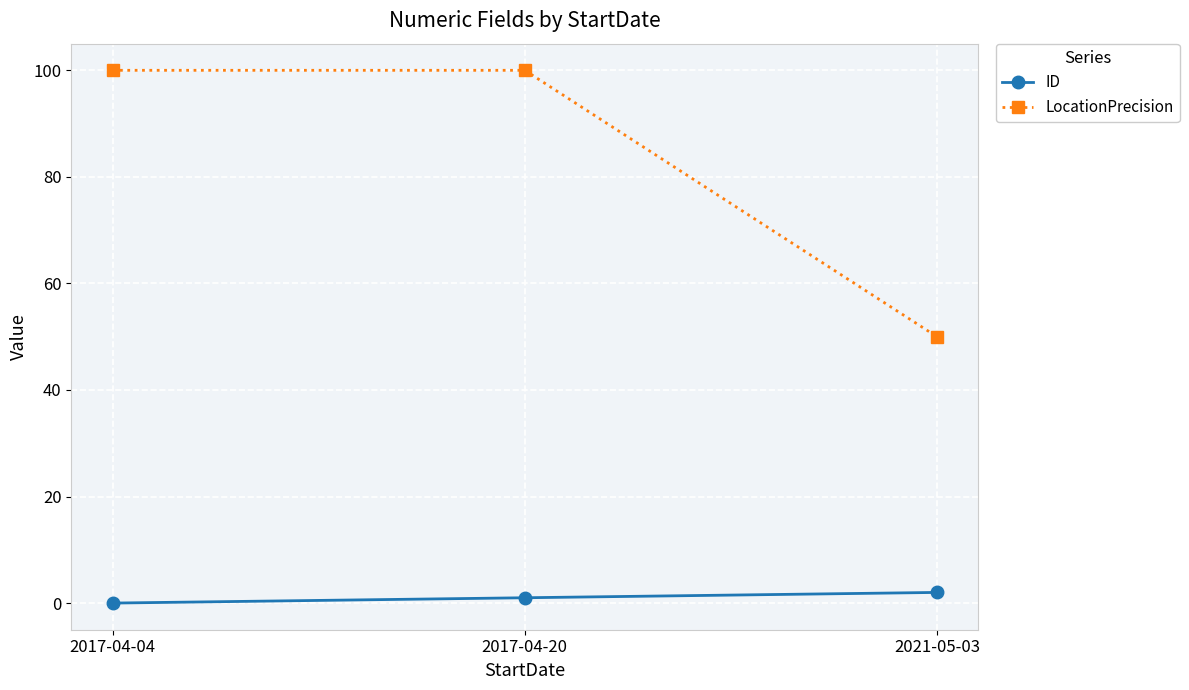

The LocationPrecision series shows 43 at 2017-04-04. True or false?

False